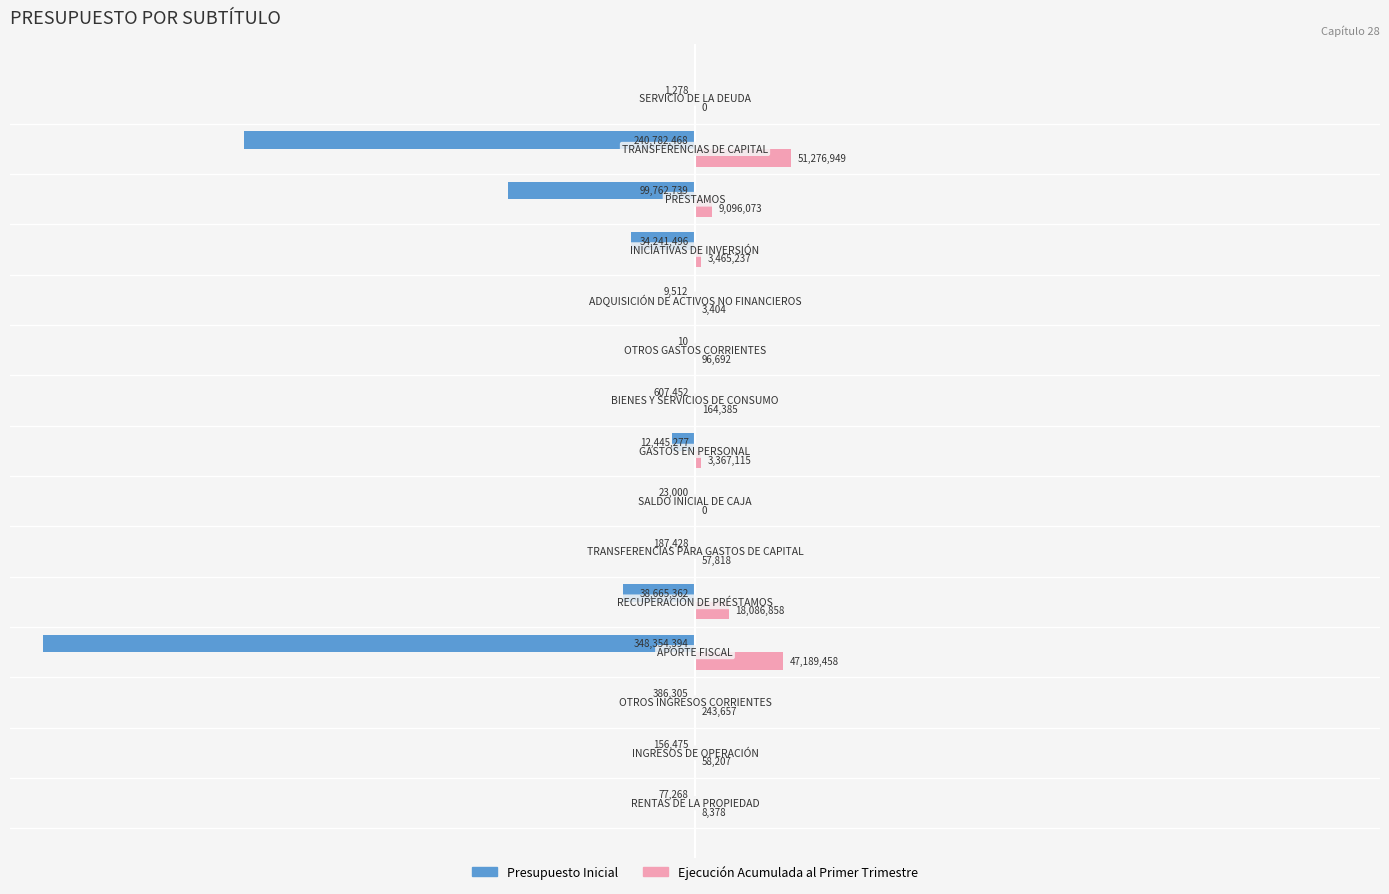

Rank the series by their maximum value, from lowest to highest.

Presupuesto Inicial, Ejecución Acumulada al Primer Trimestre